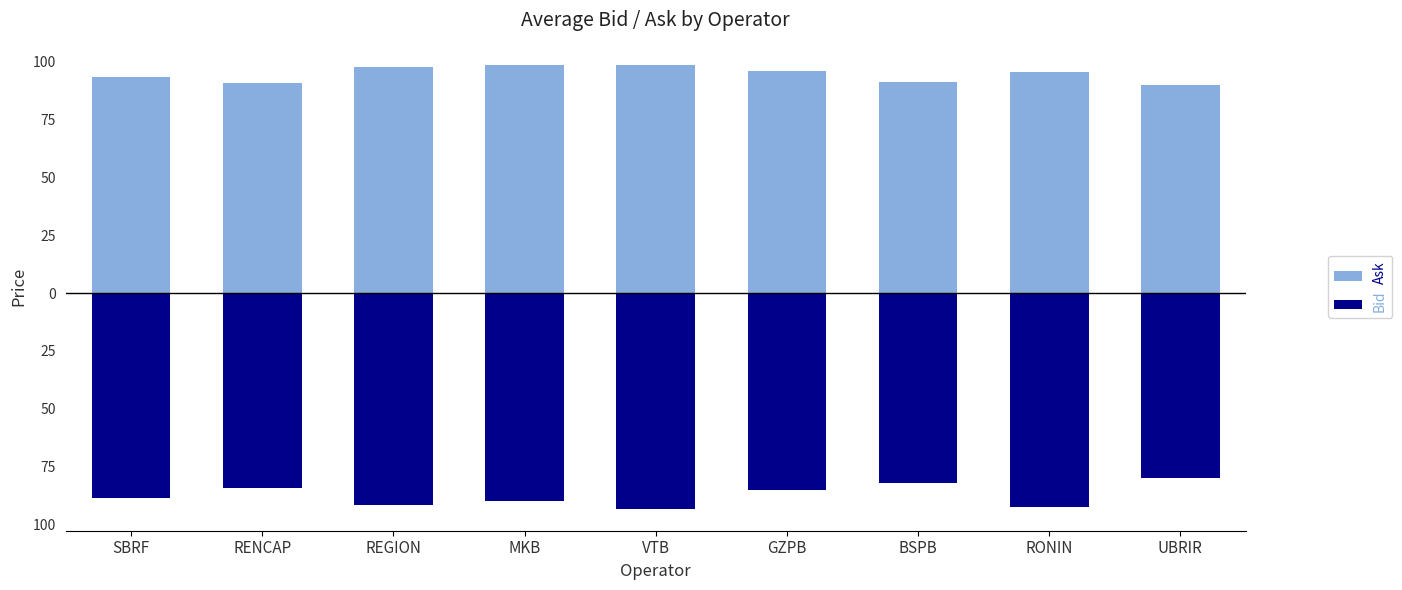

What position from the left is UBRIR?

9